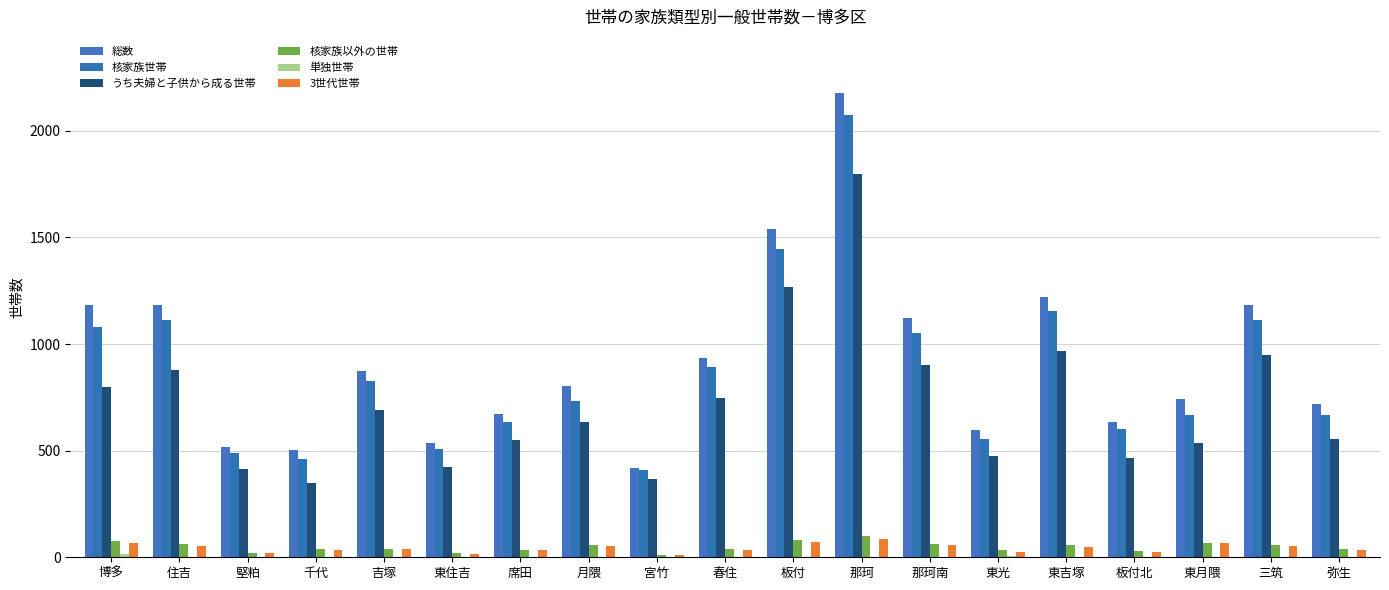

Which has a higher value, 宮竹 or 那珂南?

那珂南